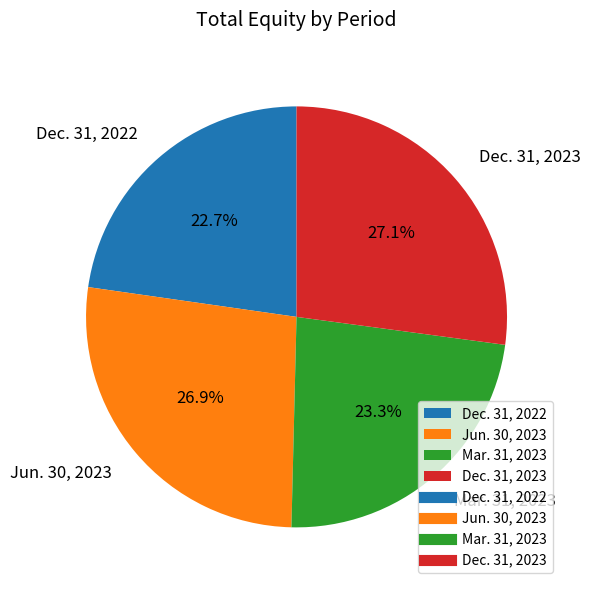

Approximately how many times larger is the value at Mar. 31, 2023 compared to Jun. 30, 2023?

0.9